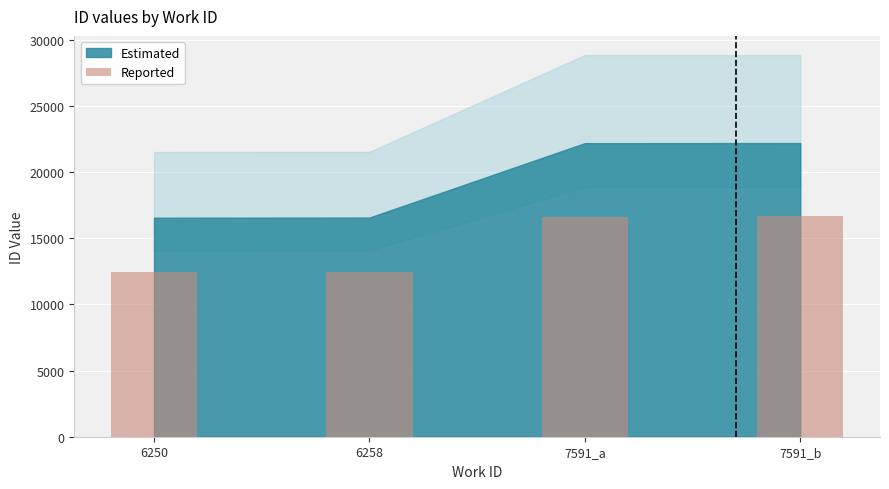

Does the chart contain any negative values?

No